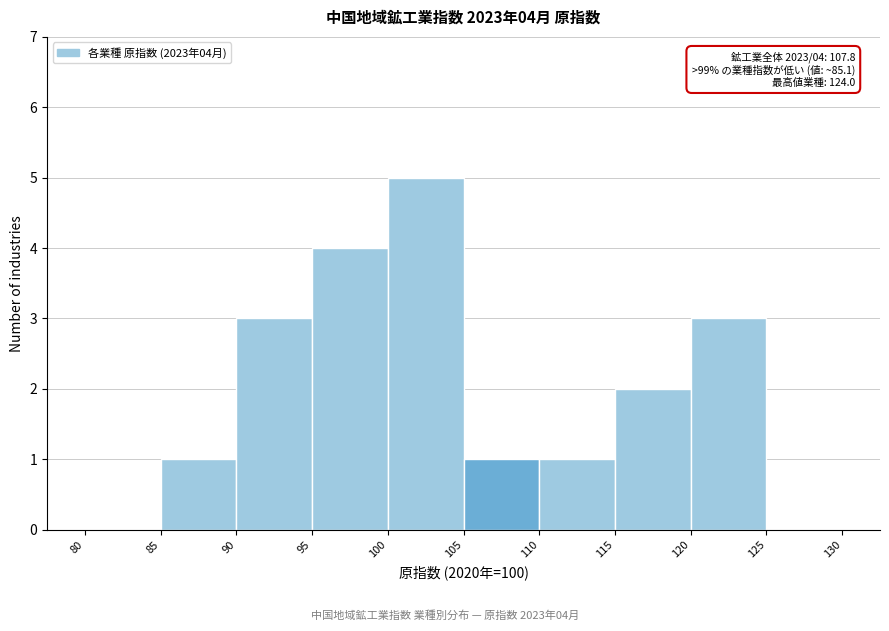

Which range on the x-axis has the tallest bar?

100 to 105